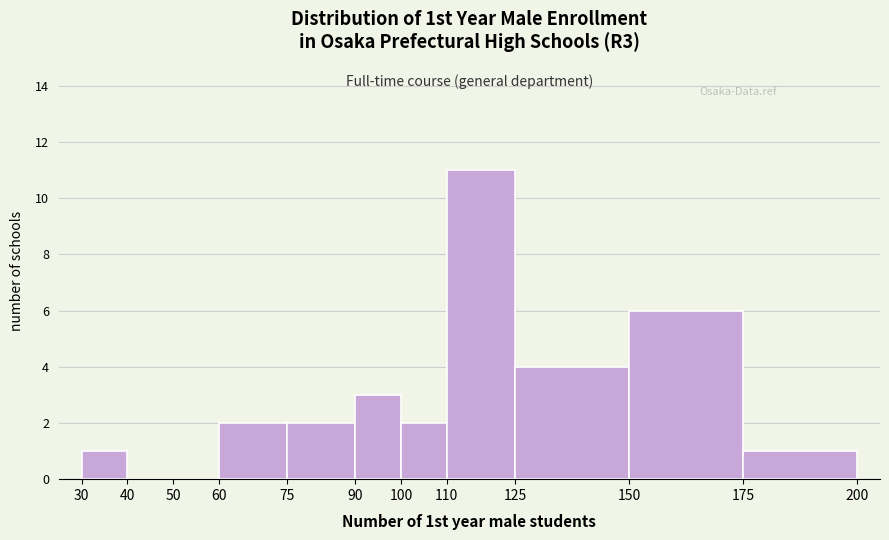

What is the height of the bar covering 30 to 40 on the x-axis? The values are not printed on the chart, so give them approximately, as read against the axis.

1